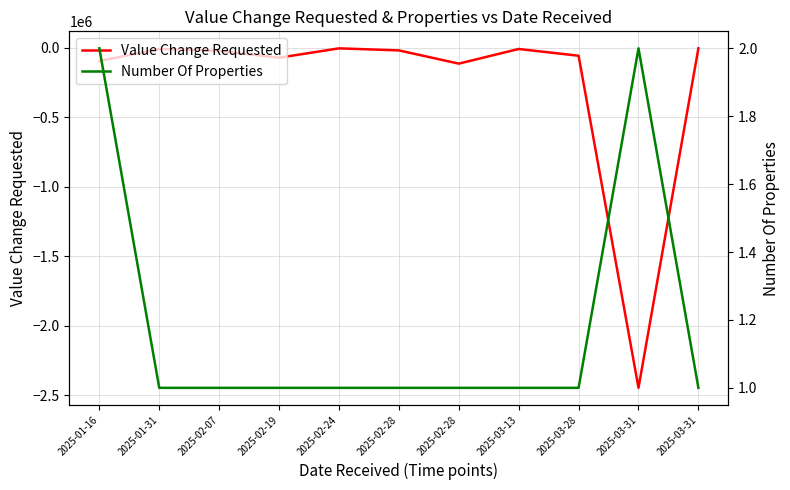

What is the difference between the second highest and second lowest values in the Value Change Requested series?

109810